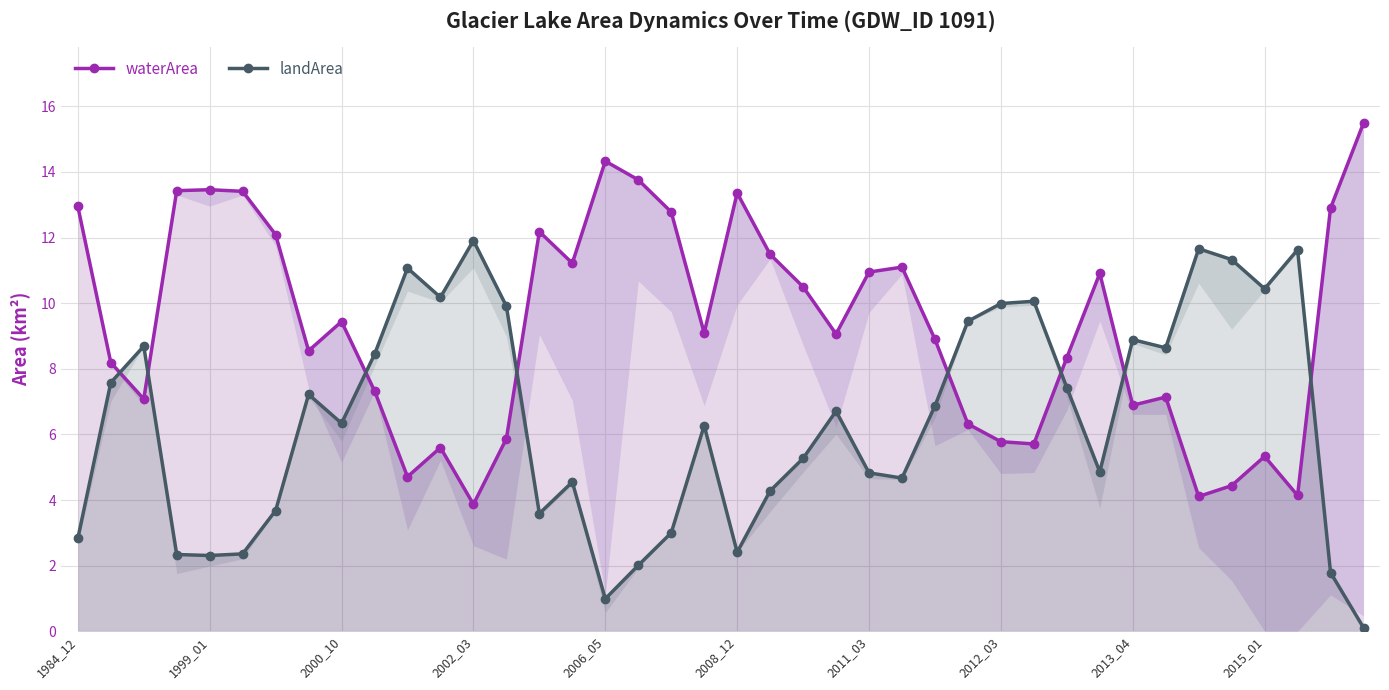

Does the chart have visible grid lines?

Yes